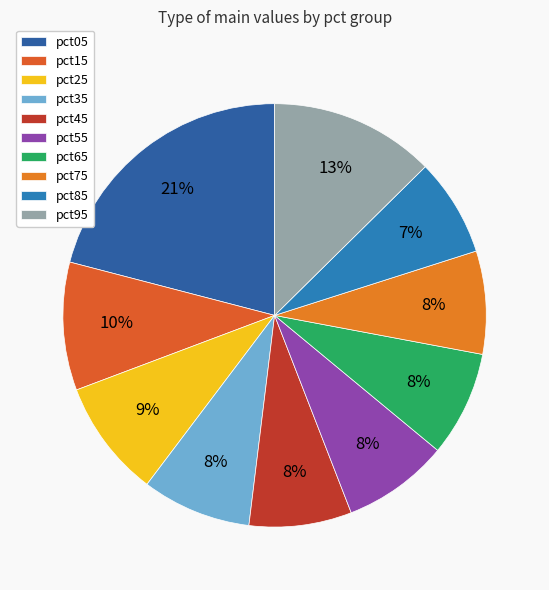

Does any single category account for the majority?

No